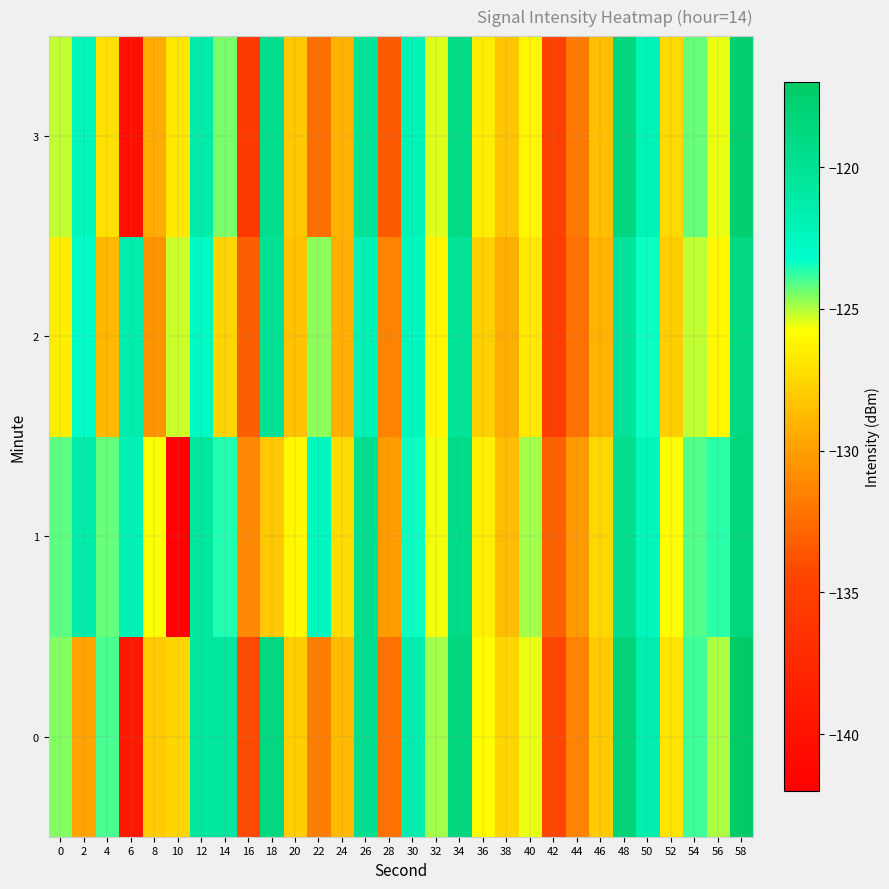

Reading right to left, extract all data points from this chart.

0: 58=-117.2	56=-124.9	54=-123.8	52=-126.9	50=-121.6	48=-118.2	46=-128.1	44=-131.4	42=-134.4	40=-125.5	38=-127.6	36=-126.0	34=-118.7	32=-124.8	30=-121.5	28=-132.2	26=-119.7	24=-128.7	22=-131.7	20=-127.9	18=-118.9	16=-134.2	14=-120.7	12=-120.8	10=-127.6	8=-128.1	6=-139.2	4=-123.9	2=-129.8	0=-124.6
1: 58=-118.4	56=-123.7	54=-124.1	52=-125.8	50=-122.3	48=-119.6	46=-127.5	44=-130.2	42=-133.1	40=-124.9	38=-128.7	36=-126.4	34=-119.2	32=-125.6	30=-123.4	28=-130.1	26=-119.8	24=-127.3	22=-122.5	20=-126.0	18=-128.2	16=-131.1	14=-123.6	12=-120.6	10=-141.8	8=-125.8	6=-122.1	4=-124.3	2=-121.3	0=-124.2
2: 58=-118.8	56=-126.0	54=-125.2	52=-127.9	50=-123.4	48=-120.5	46=-129.1	44=-132.3	42=-135.2	40=-126.7	38=-129.4	36=-127.8	34=-120.3	32=-126.1	30=-122.6	28=-131.4	26=-121.9	24=-129.3	22=-124.7	20=-128.5	18=-120.1	16=-133.2	14=-127.6	12=-122.8	10=-125.3	8=-130.6	6=-121.4	4=-128.9	2=-123.1	0=-126.5
3: 58=-117.6	56=-125.5	54=-124.3	52=-127.4	50=-122.1	48=-118.7	46=-128.6	44=-131.8	42=-134.9	40=-126.1	38=-128.3	36=-126.5	34=-119.1	32=-125.4	30=-122.1	28=-133.5	26=-120.3	24=-129.1	22=-132.4	20=-128.2	18=-119.7	16=-135.6	14=-124.5	12=-121.3	10=-126.8	8=-129.5	6=-140.3	4=-127.1	2=-122.4	0=-125.2